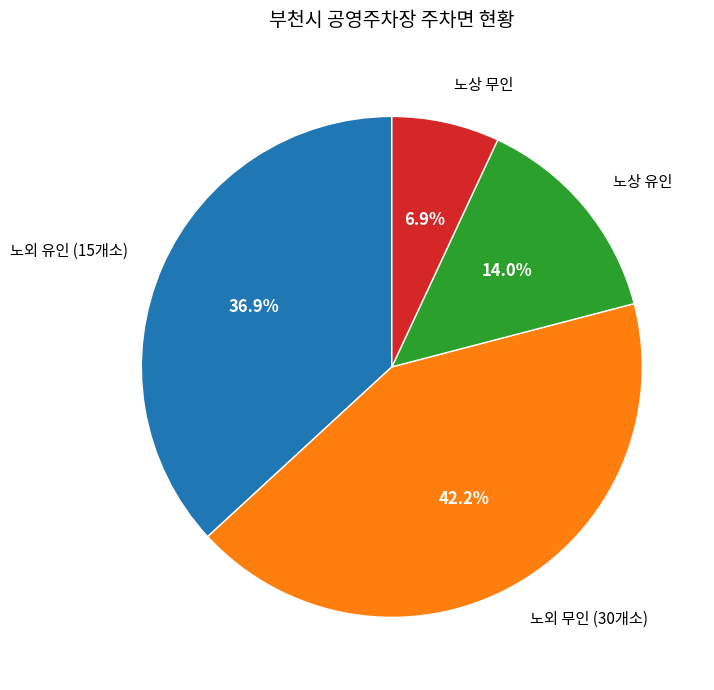

Is there a majority slice in this chart?

No